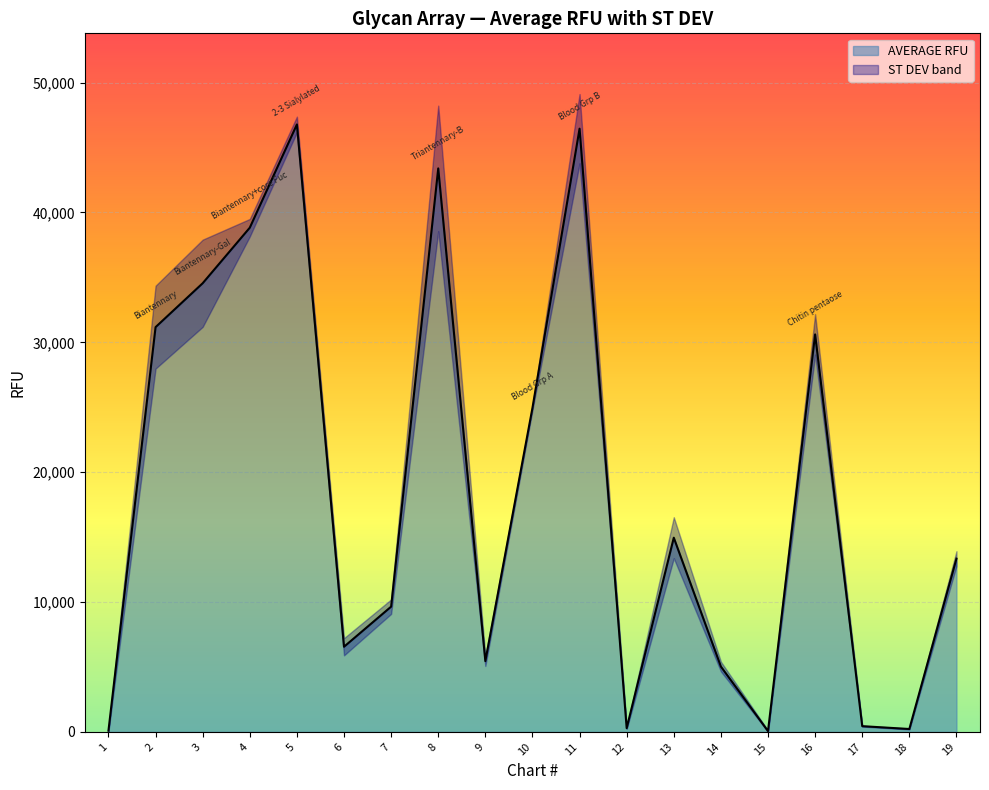

True or false: the data shows 14399.2 at 4.

False